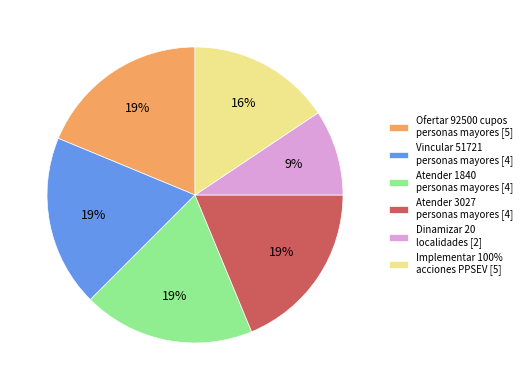

Which slice is the smallest?

Dinamizar 20 localidades [2]